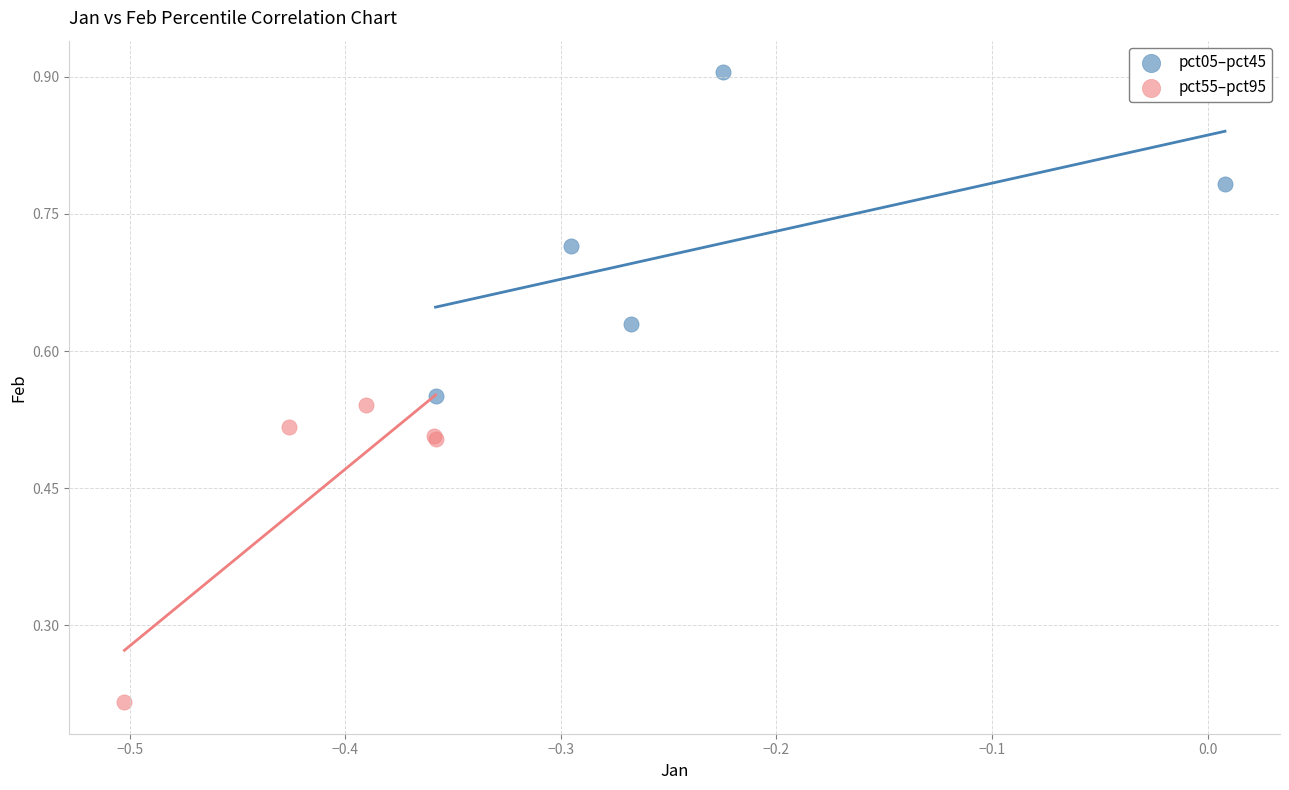

What are all the series names shown in the legend?

pct05–pct45, pct55–pct95